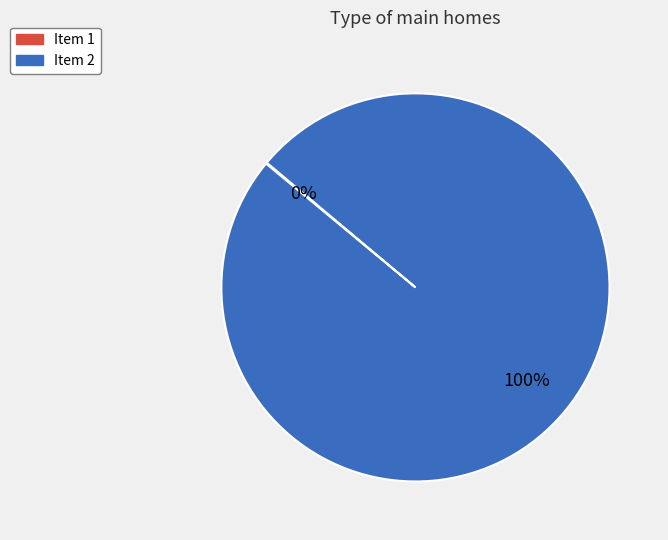

What is the largest slice in the pie chart?

Item 2